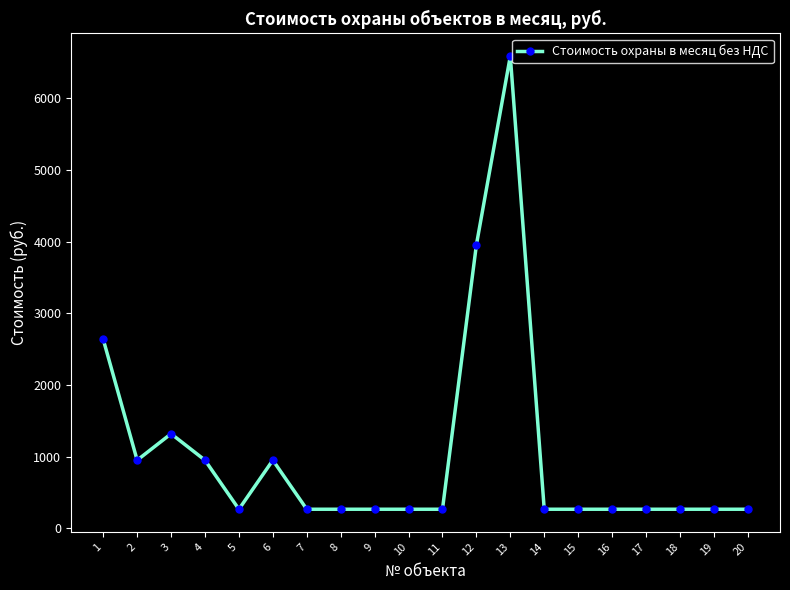

Between 20 and 13, which is larger?

13